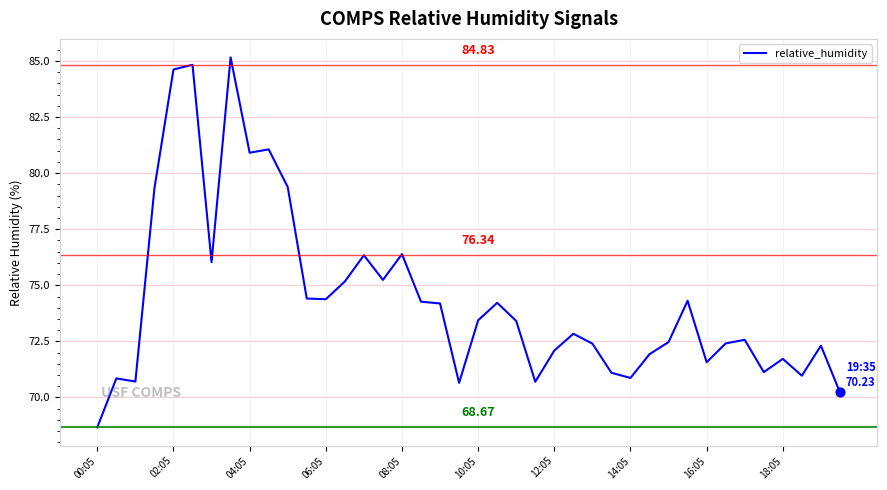

How many lines are shown in the chart?

1